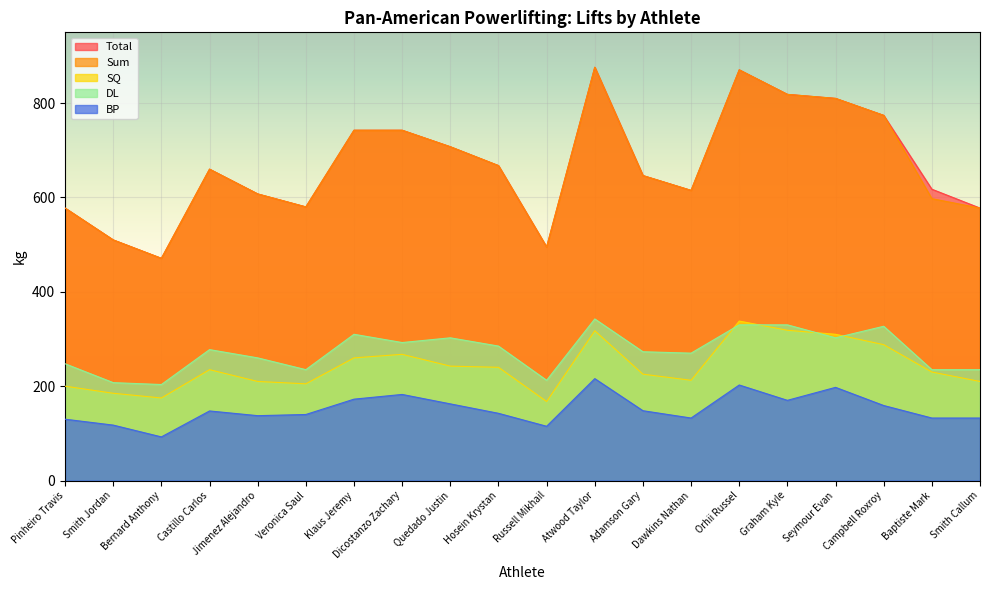

At how many categories does at least one series exceed 215?

20